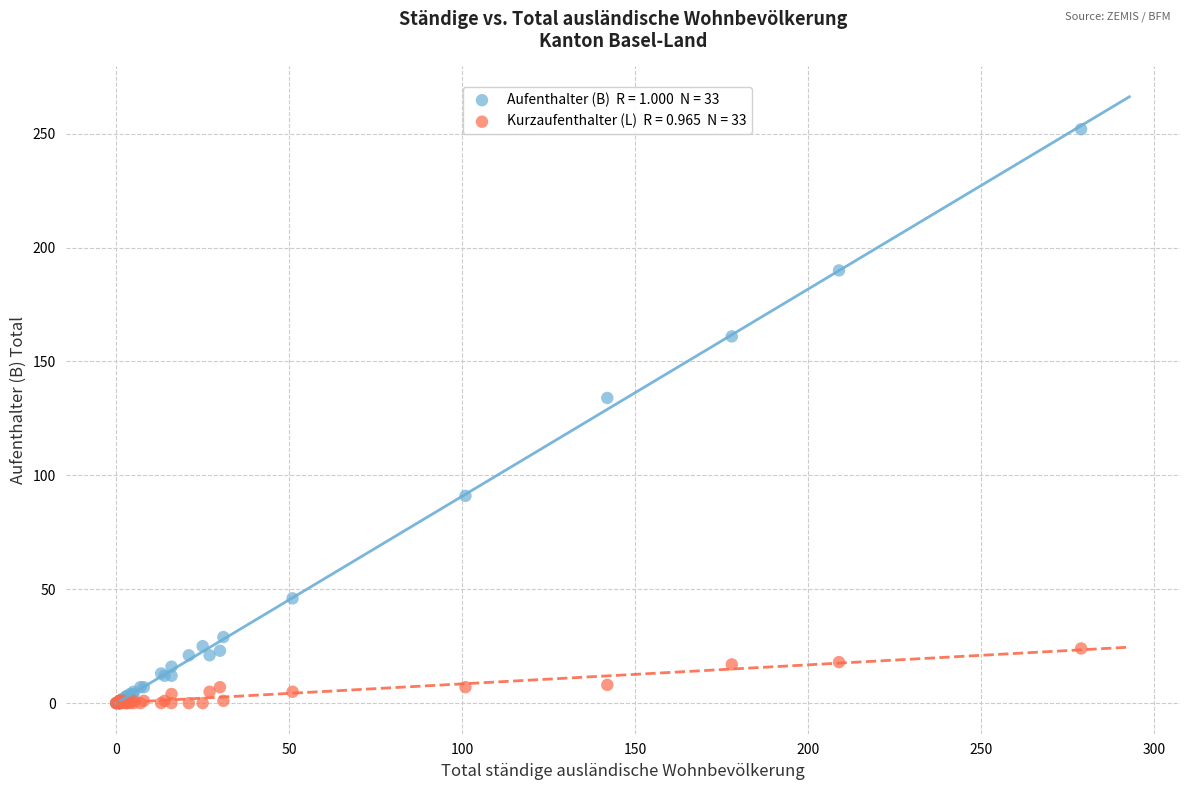

Across all series, what Y value is closest to 126?

134